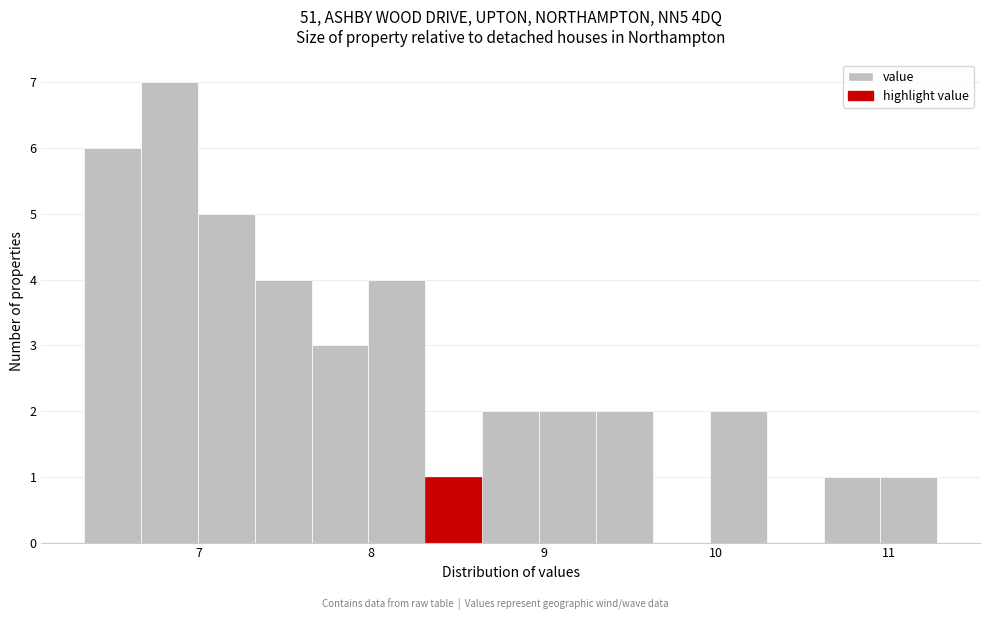

Read against the x-axis, roughly where is the centre of the tallest bar?

6.8